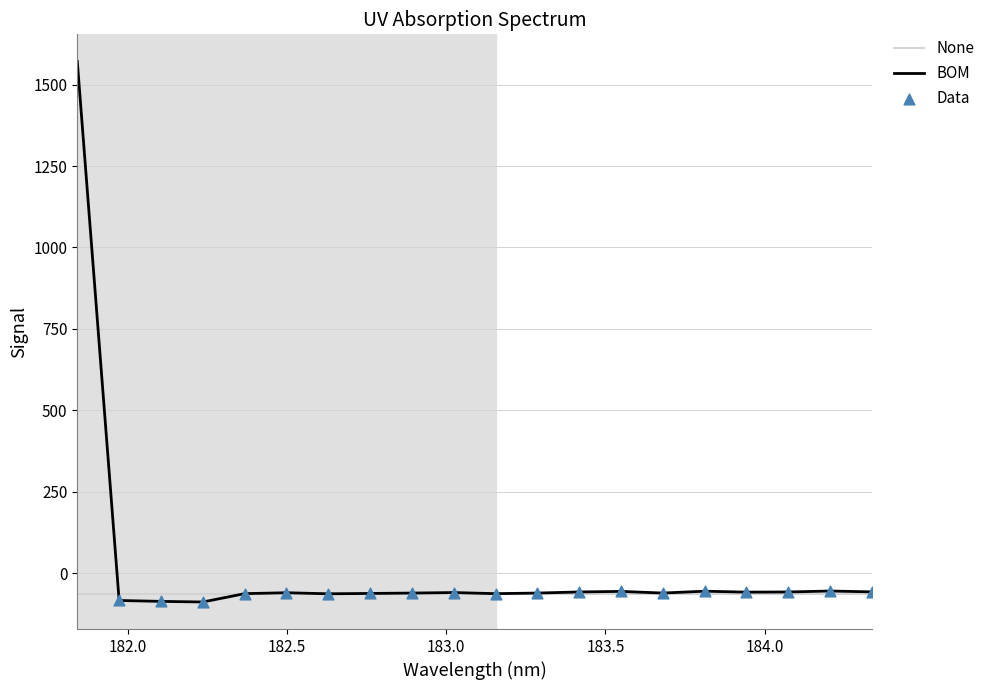

What is the change in value from 183.811206745 to 184.0735234058?

-2.4